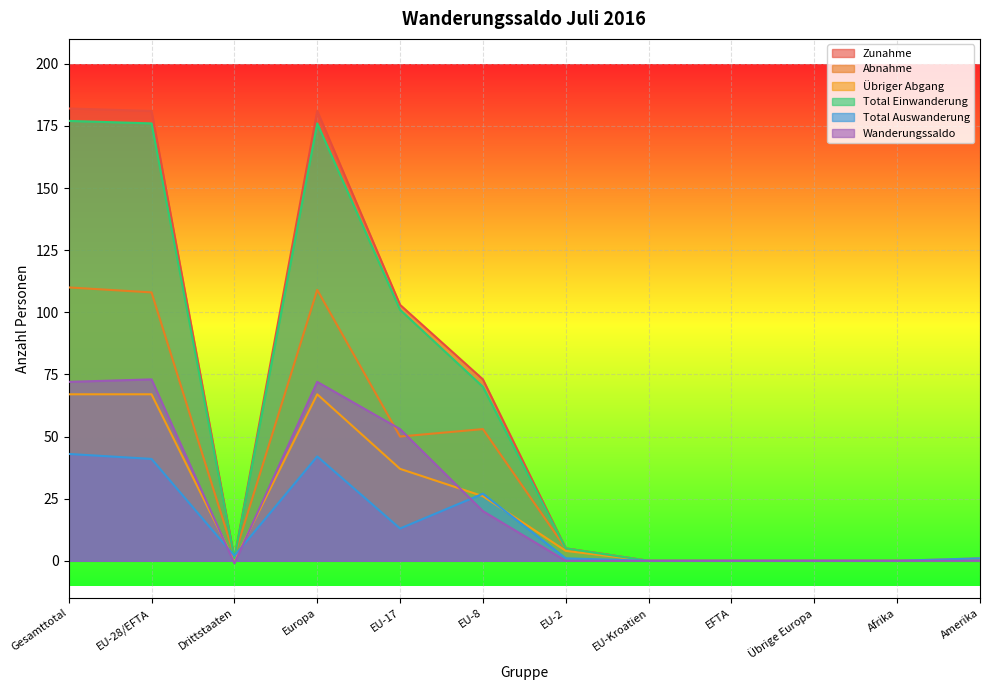

Reading left to right, list all the values displayed in this chart.

Zunahme: 182	181	1	181	103	73	5	0	0	0	0	0
Abnahme: 110	108	2	109	50	53	5	0	0	0	0	1
Übriger Abgang: 67	67	0	67	37	26	4	0	0	0	0	0
Total Einwanderung: 177	176	1	176	101	70	5	0	0	0	0	0
Total Auswanderung: 43	41	2	42	13	27	1	0	0	0	0	1
Wanderungssaldo: 72	73	-1	72	53	20	0	0	0	0	0	0